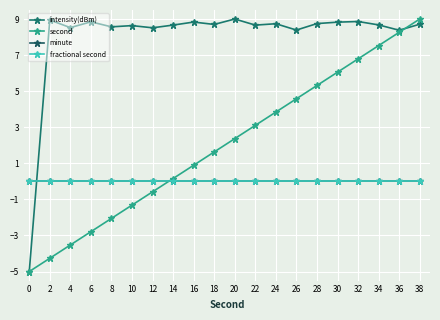

Does the chart have visible grid lines?

Yes